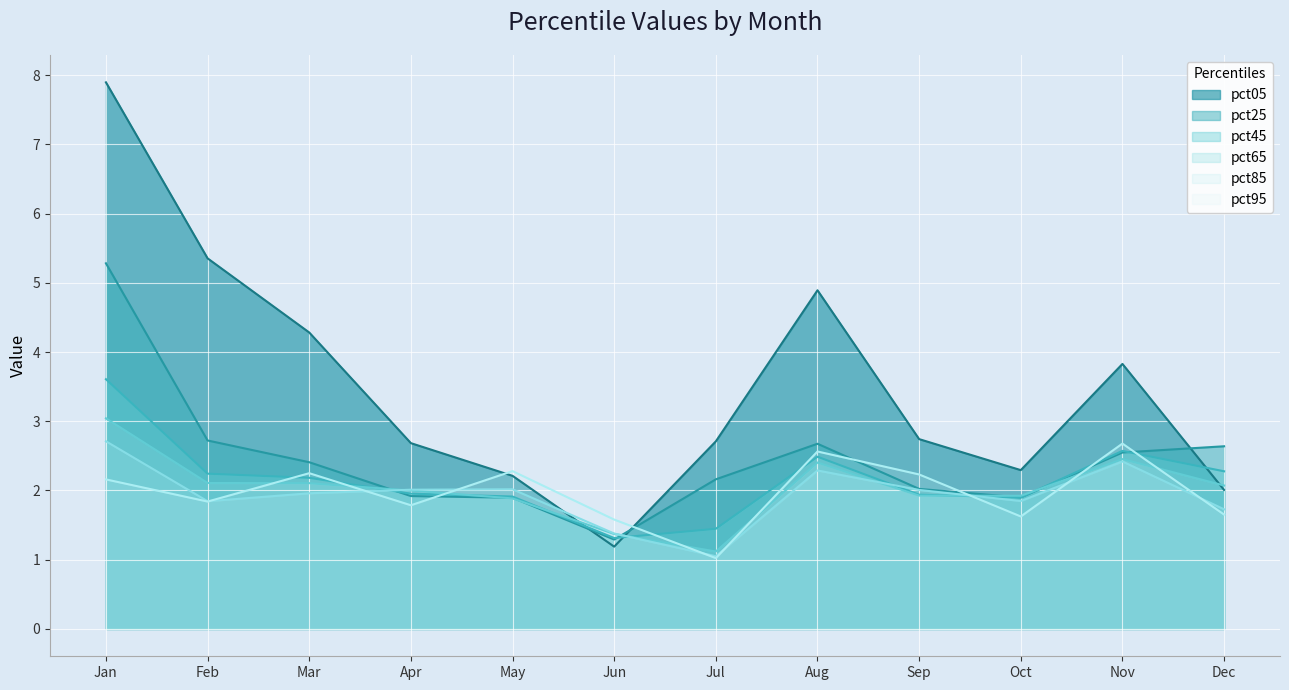

How many interior local valleys does the pct95 line series have?

4